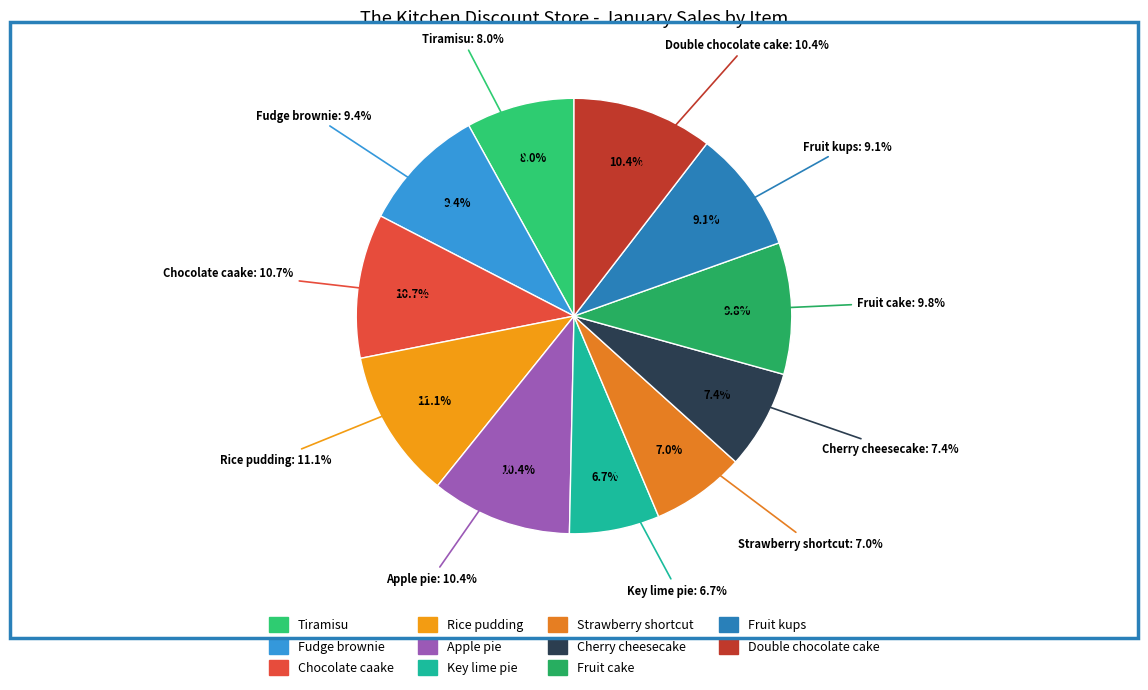

What is the largest slice in the pie chart?

Rice pudding